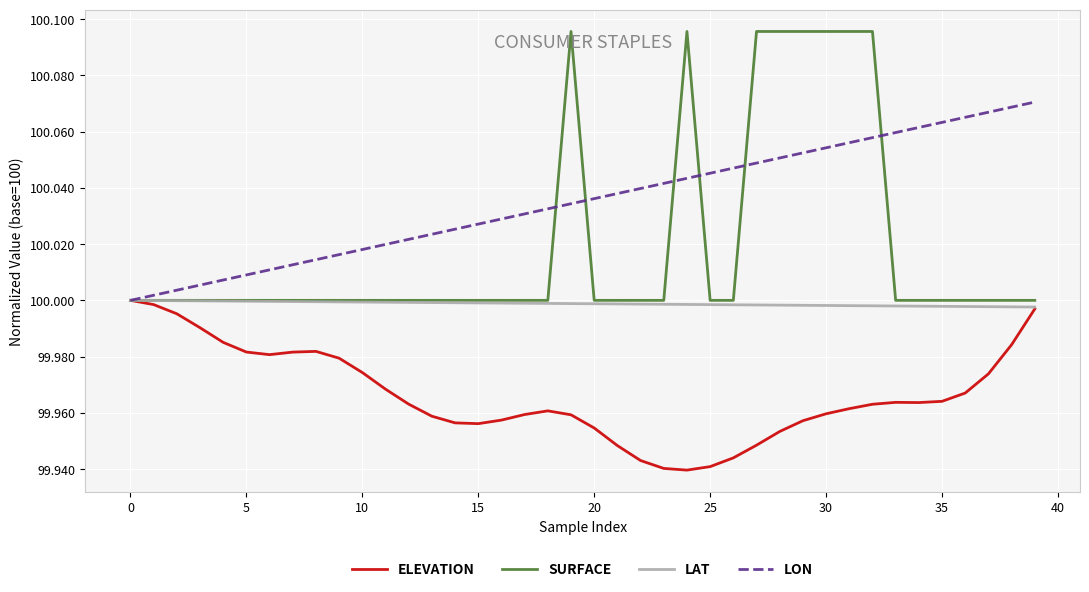

Which series has the largest total across all categories?

LON